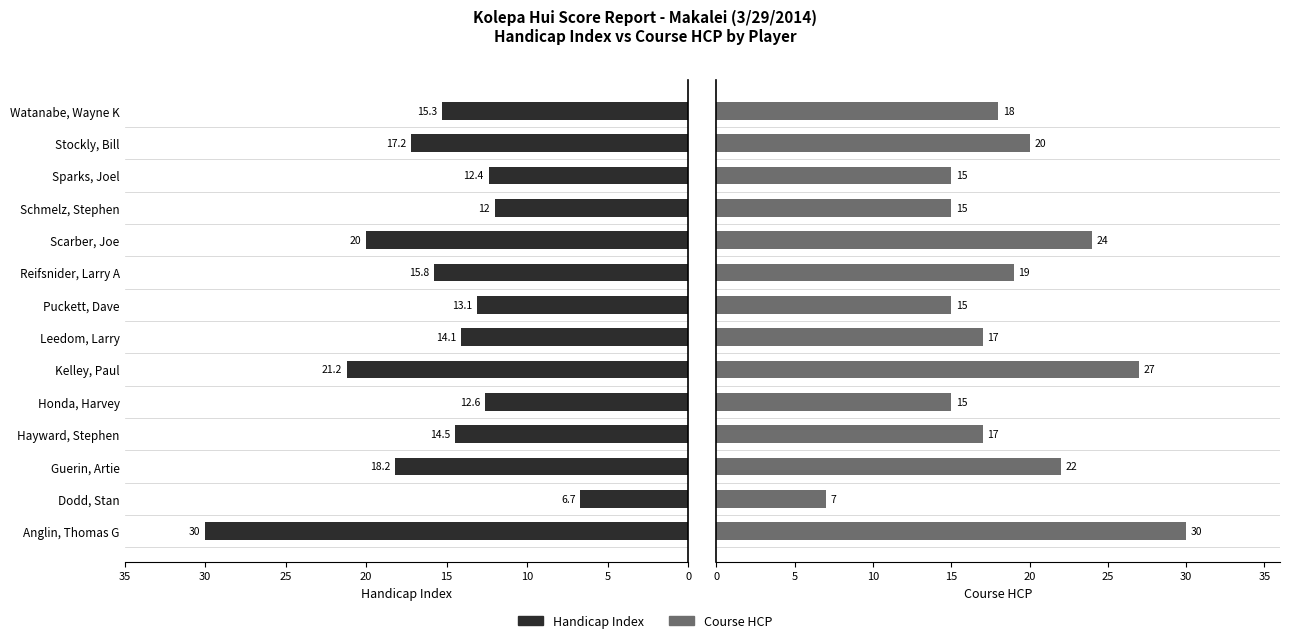

What is the highest value of the Handicap Index series?

30.0